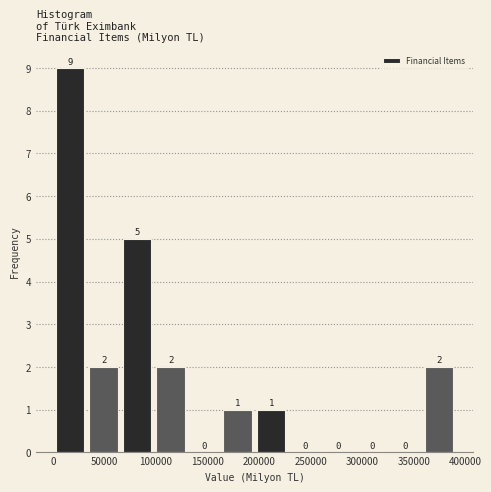

What is the height of the bar covering 0 to 35000 on the x-axis? The bar edges are not printed on the chart, so give them approximately, as read against the axis.

9